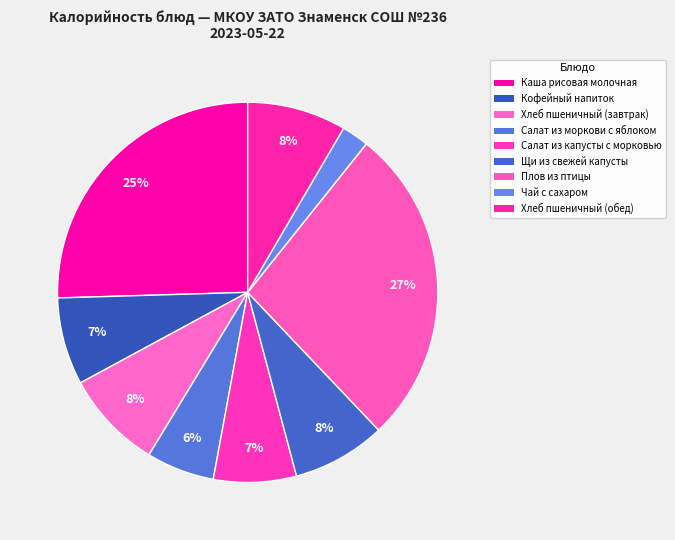

Which slice is the smallest?

Чай с сахаром